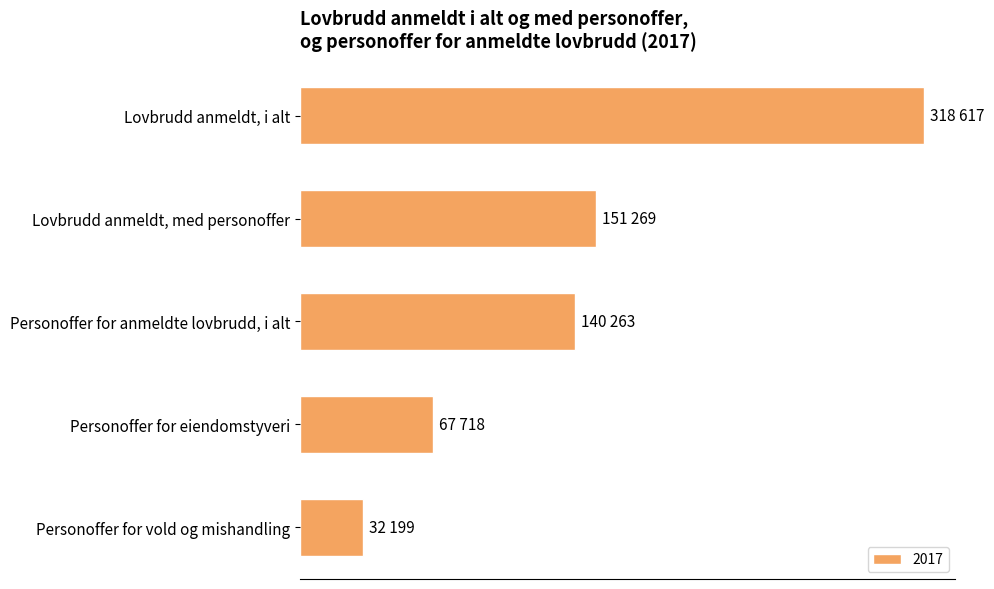

What is the difference between the maximum and minimum values?

286418